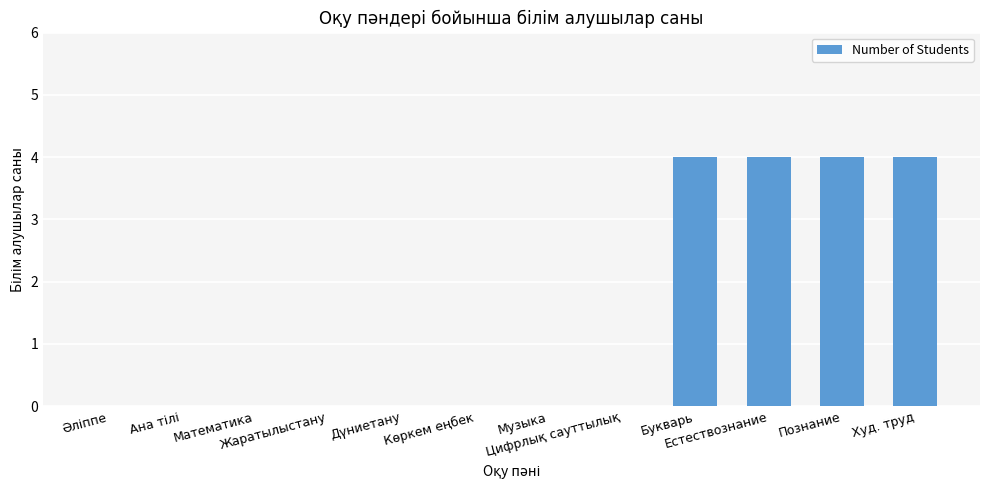

What is the greatest value displayed?

4